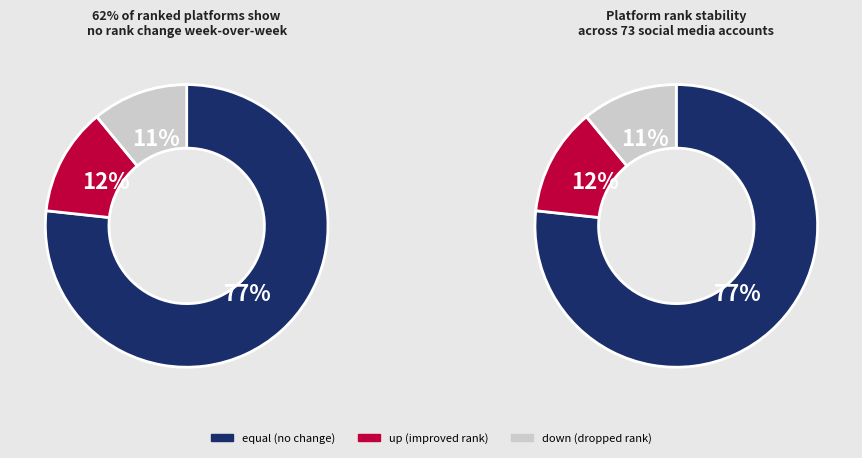

True or false: down accounts for 11% of the total.

True